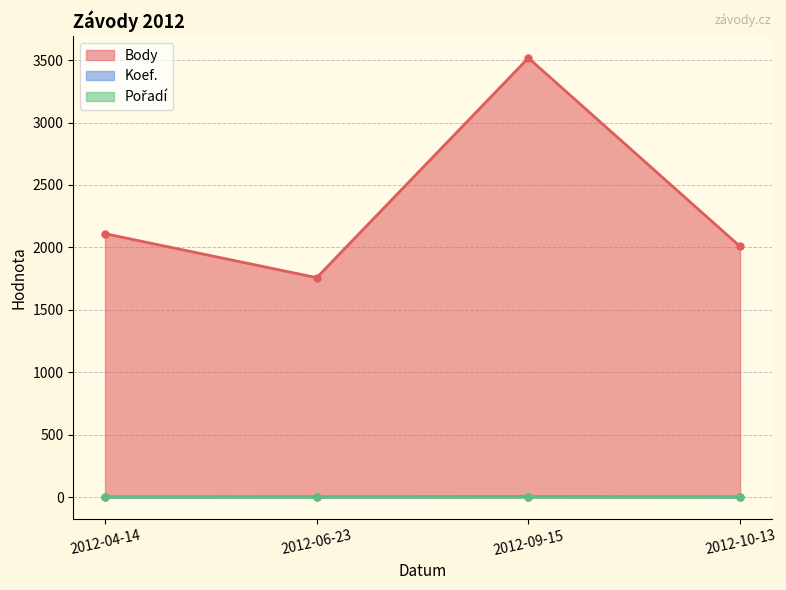

What is the label of the 1st point from the right?

2012-10-13